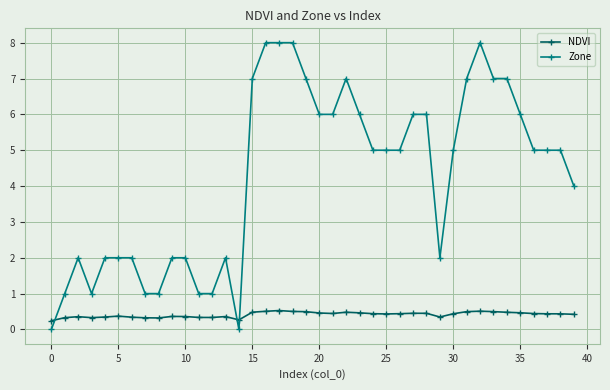

True or false: Zone has more than 2 points higher than both neighbors.

True